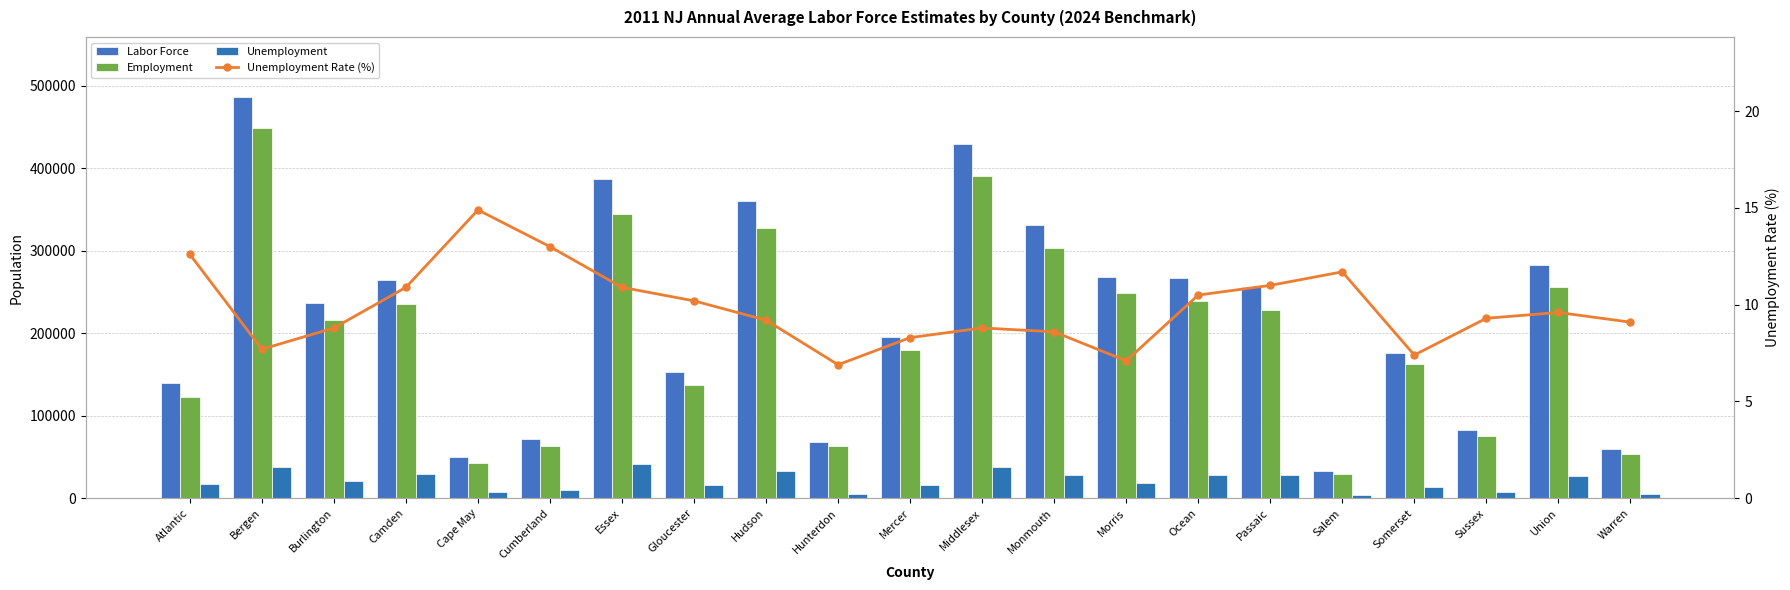

True or false: Unemployment Rate (%) has a value of 2.6 at Burlington.

False